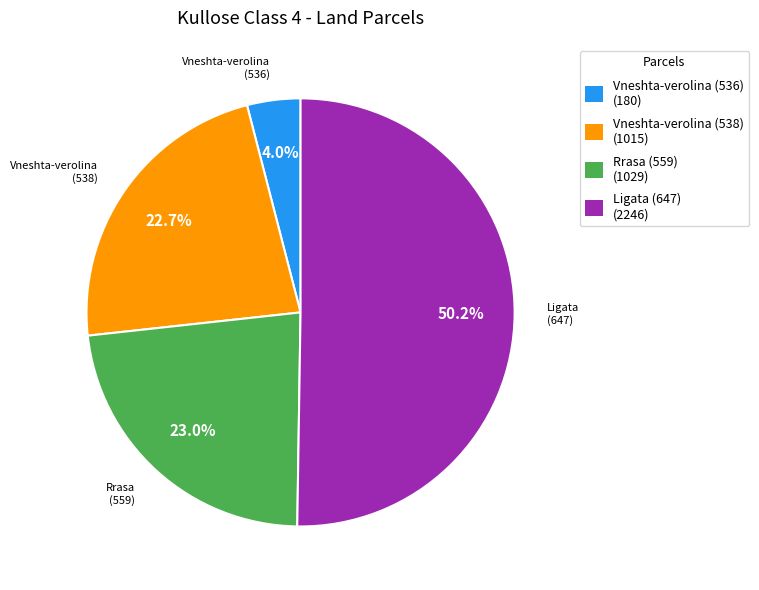

To the nearest percent, what is the combined percentage of Vneshta-verolina (538) and Vneshta-verolina (536)?

27%